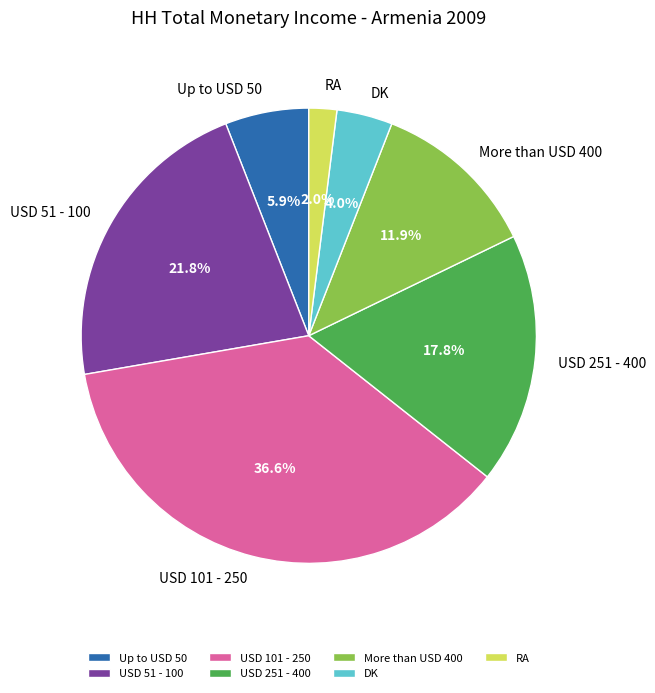

Rank the categories by value from lowest to highest.

RA, DK, Up to USD 50, More than USD 400, USD 251 - 400, USD 51 - 100, USD 101 - 250